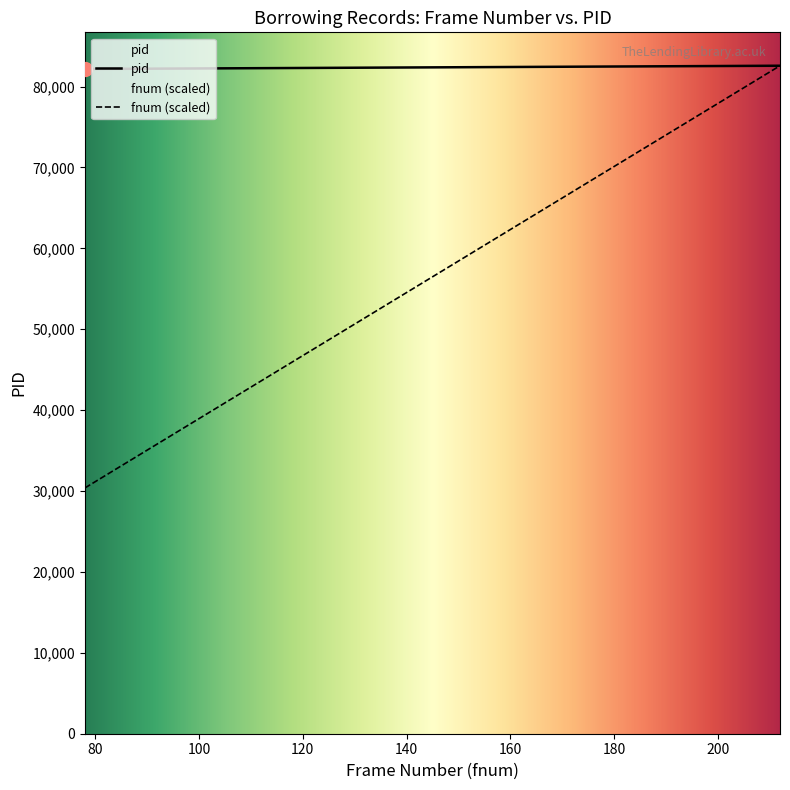

Reading left to right, list all the values displayed in this chart.

fnum: 78=30382.1	90=35056.3	91=35445.8	103=40120.0	107=41678.0	108=42067.5	108=42067.5	109=42457.0	111=43236.1	113=44015.1	113=44015.1	123=47910.2	125=48689.3	126=49078.8	136=52973.9	151=58816.6	159=61932.8	159=61932.8	161=62711.8	169=65827.9	170=66217.4	171=66606.9	171=66606.9	174=67775.5	177=68944.0	178=69333.5	181=70502.1	181=70502.1	182=70891.6	184=71670.6	184=71670.6	187=72839.1	190=74007.7	191=74397.2	195=75955.3	196=76344.8	203=79071.4	204=79460.9	210=81798.0	212=82577.0
pid: 78=82175.0	90=82211.0	91=82214.0	103=82250.0	107=82262.0	108=82265.0	108=82265.0	109=82268.0	111=82274.0	113=82280.0	113=82280.0	123=82310.0	125=82316.0	126=82319.0	136=82349.0	151=82394.0	159=82418.0	159=82418.0	161=82424.0	169=82448.0	170=82451.0	171=82454.0	171=82454.0	174=82463.0	177=82472.0	178=82475.0	181=82484.0	181=82484.0	182=82487.0	184=82493.0	184=82493.0	187=82502.0	190=82511.0	191=82514.0	195=82526.0	196=82529.0	203=82550.0	204=82553.0	210=82571.0	212=82577.0